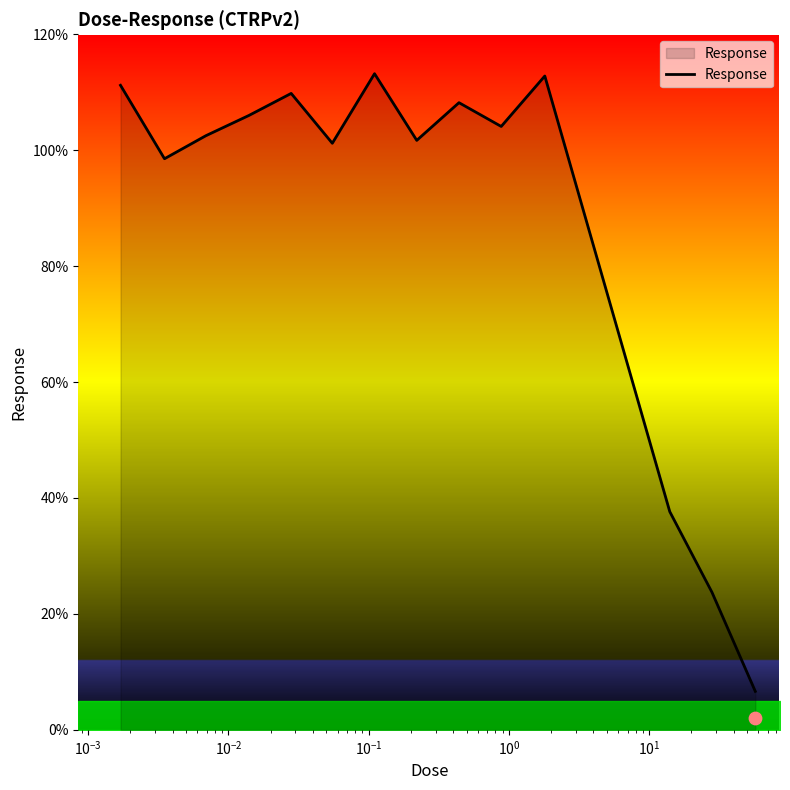

What is the highest value of the Response series?

113.2